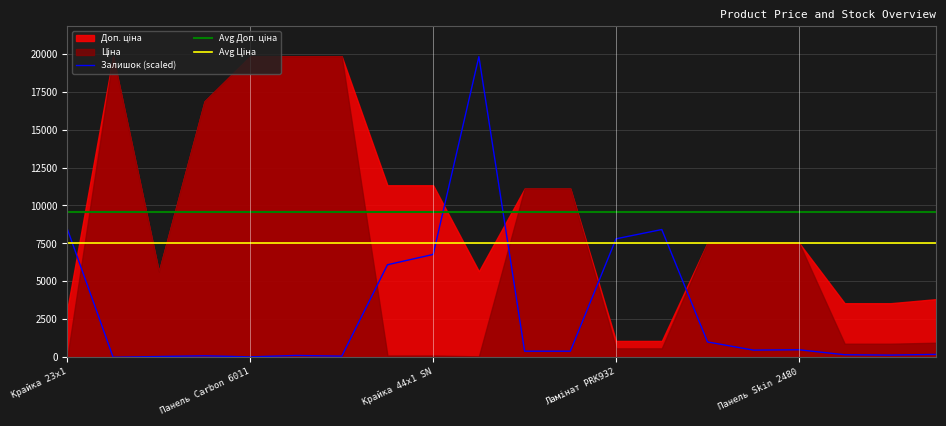

What is the maximum value for Залишок (scaled)?

19807.6